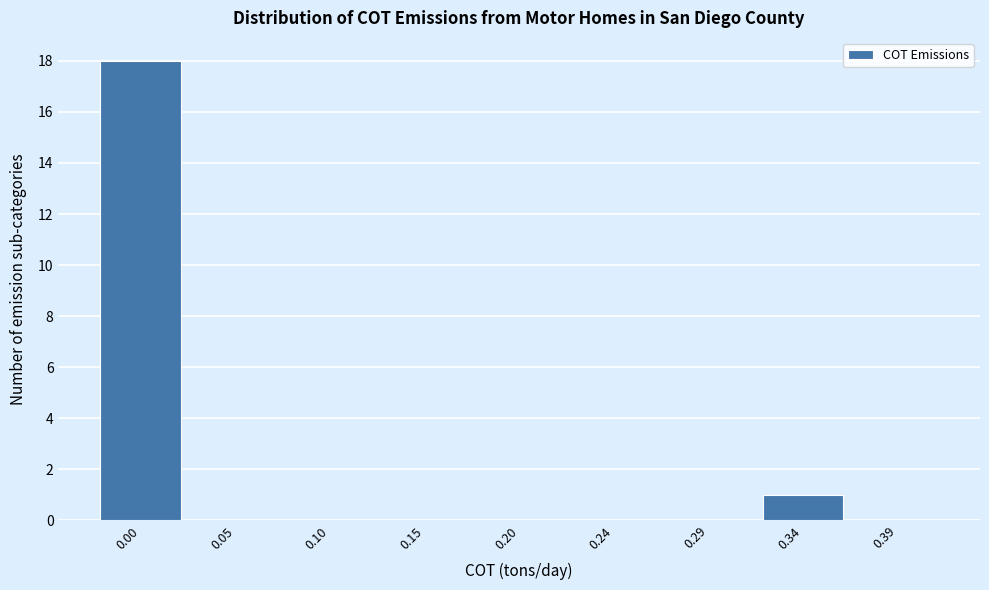

Reading right to left, what are all the values shown in this chart?

0.39=0	0.34=1	0.29=0	0.24=0	0.20=0	0.15=0	0.10=0	0.05=0	0.00=18